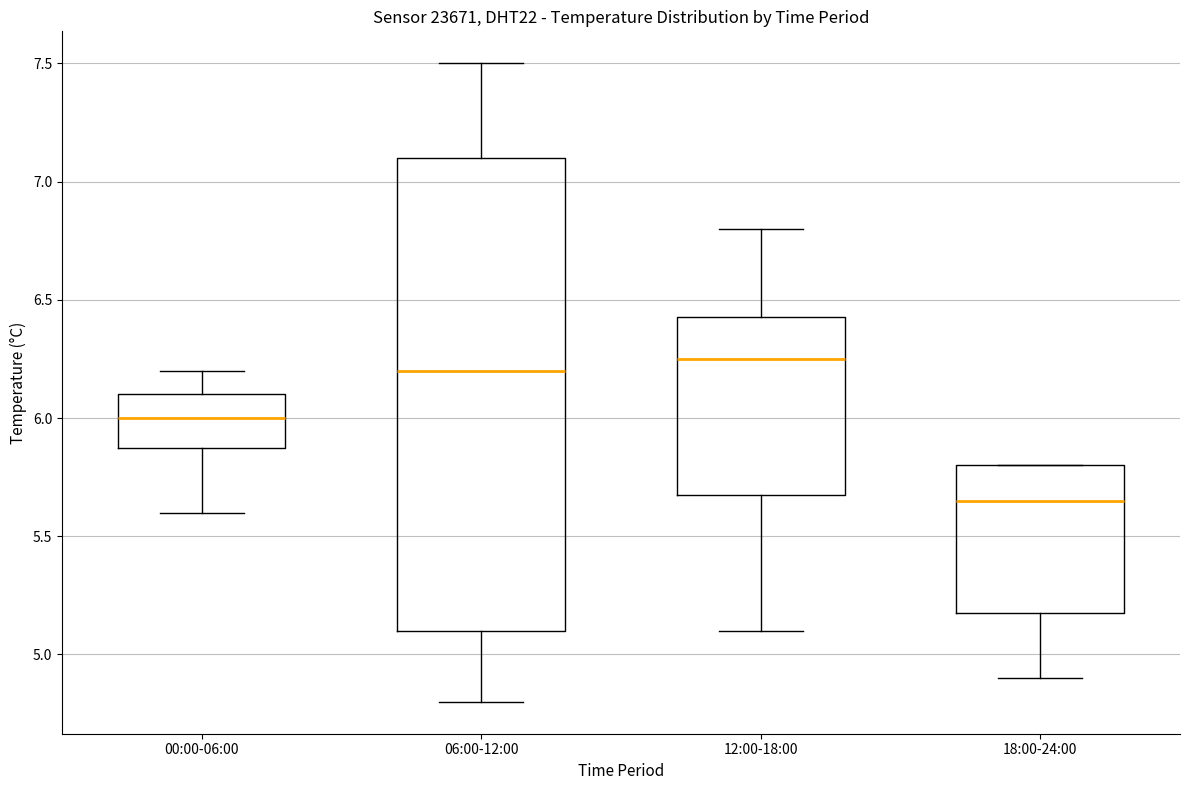

Comparing the boxes themselves (not the whiskers), which one is the tallest?

06:00-12:00